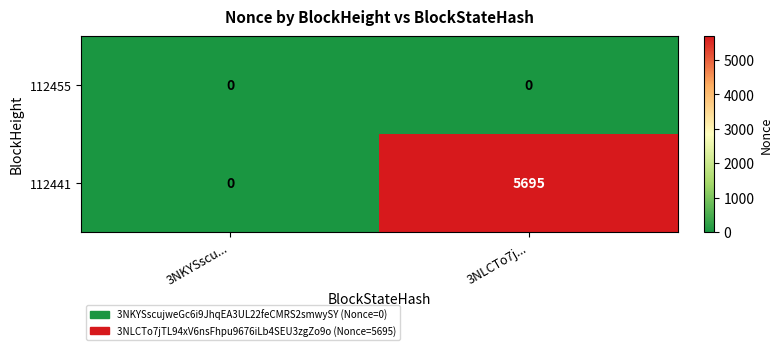

At which label is 112441 closest to 2847?

3NKYSscu...